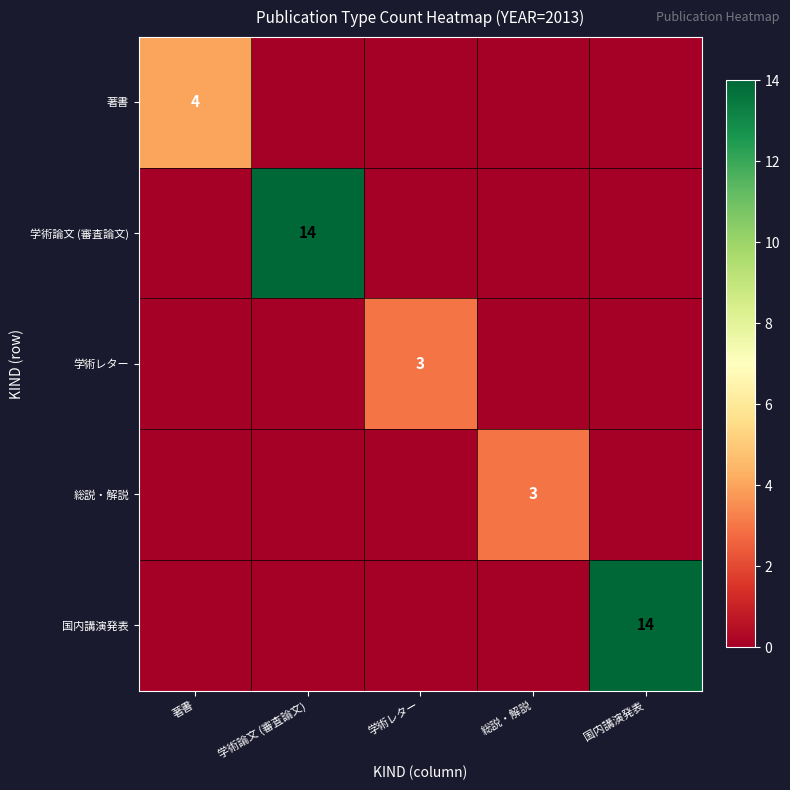

The value of 学術レター at 学術レター is 3. True or false?

True